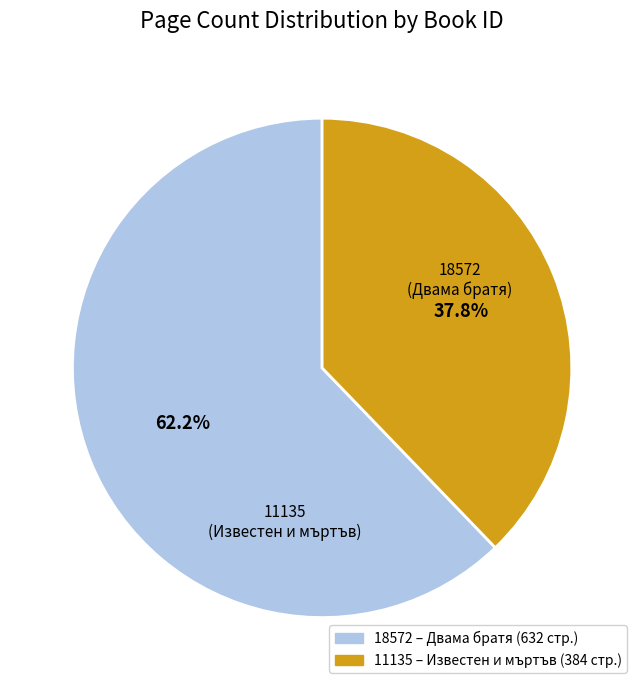

Which slice is the largest?

18572